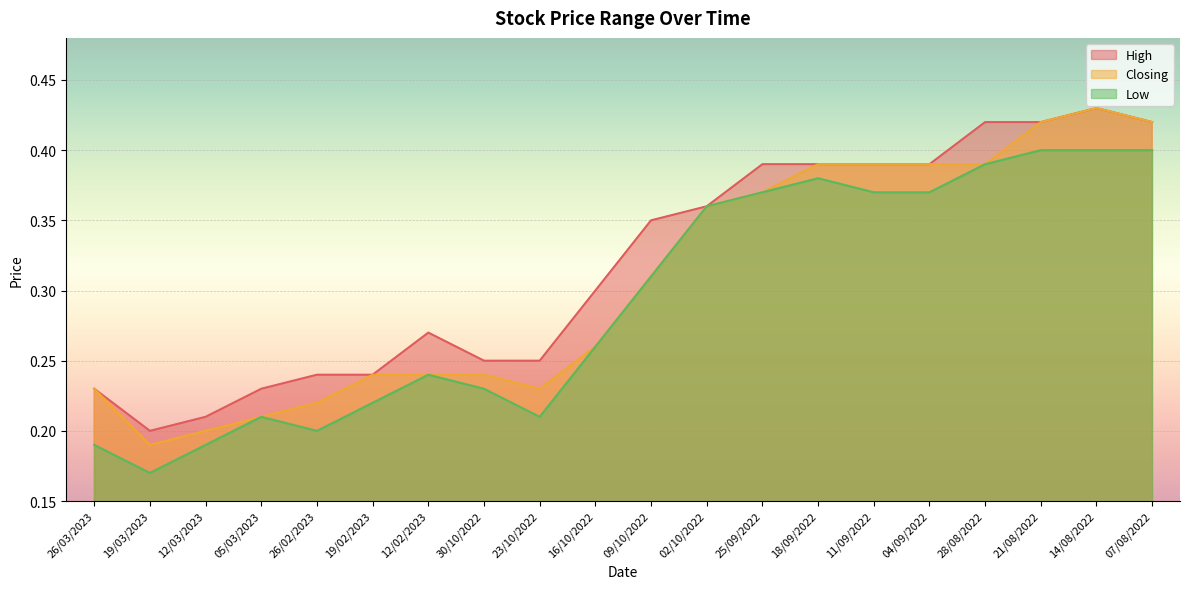

What is the value of the Low point at the 11th from the left?

0.3